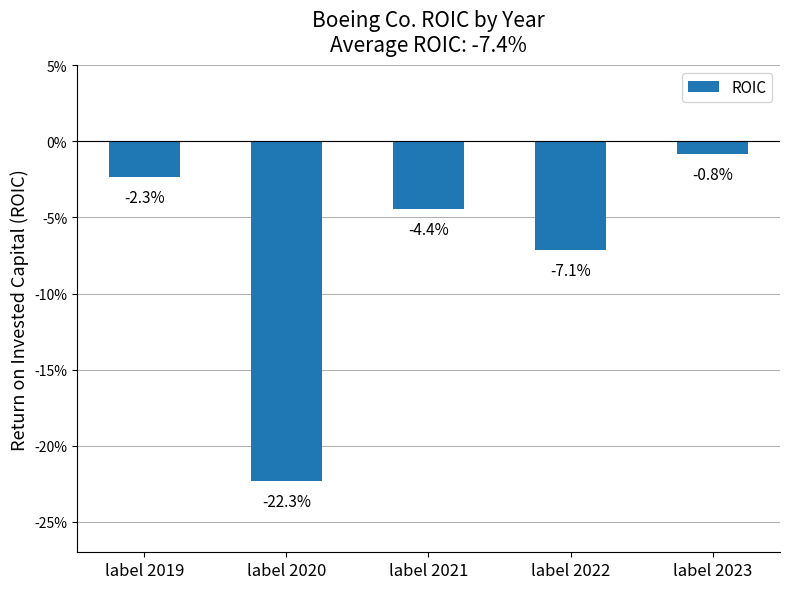

How many distinct data groups are displayed?

1